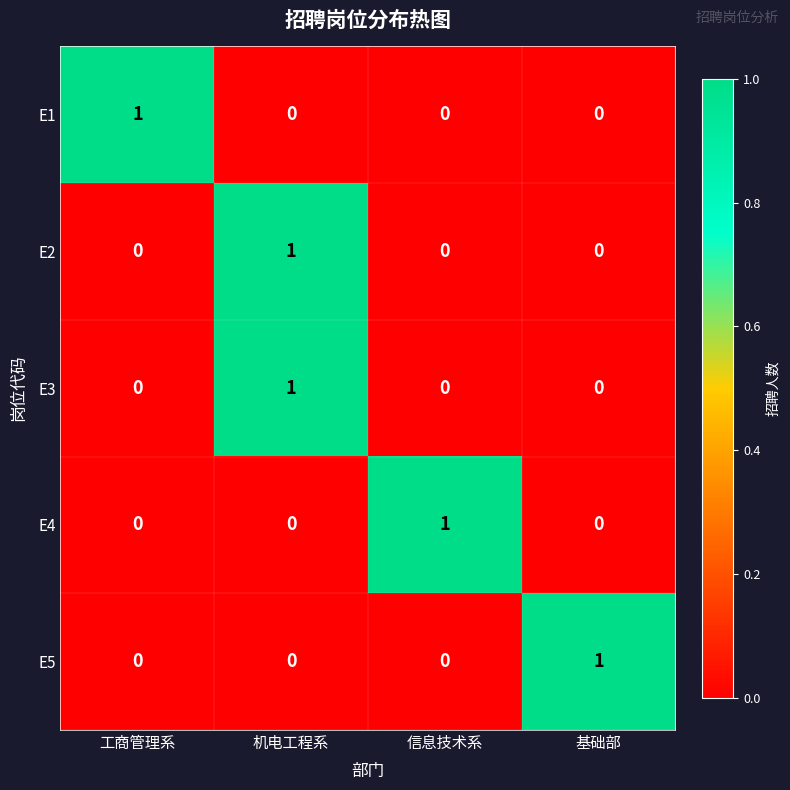

At how many categories does at least one series exceed 0?

4